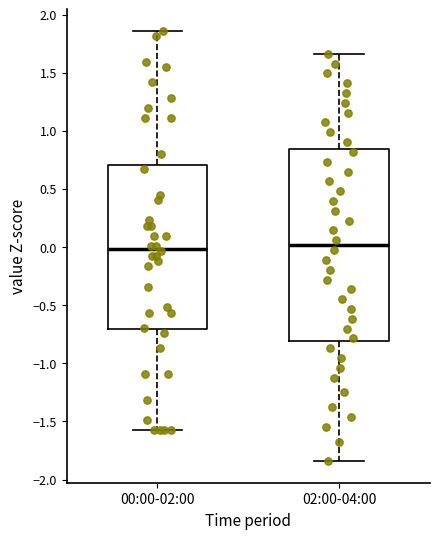

Reading left to right, transcribe this box plot: for each box, give where its median line is, the range the box spans, and where its two whiskers end, as read against the y-axis. The values are not printed on the chart, so give them approximately, as read against the axis.

00:00-02:00: median 0.00, box -0.70 to 0.70, whiskers -1.60 to 1.85
02:00-04:00: median 0.00, box -0.80 to 0.85, whiskers -1.85 to 1.65